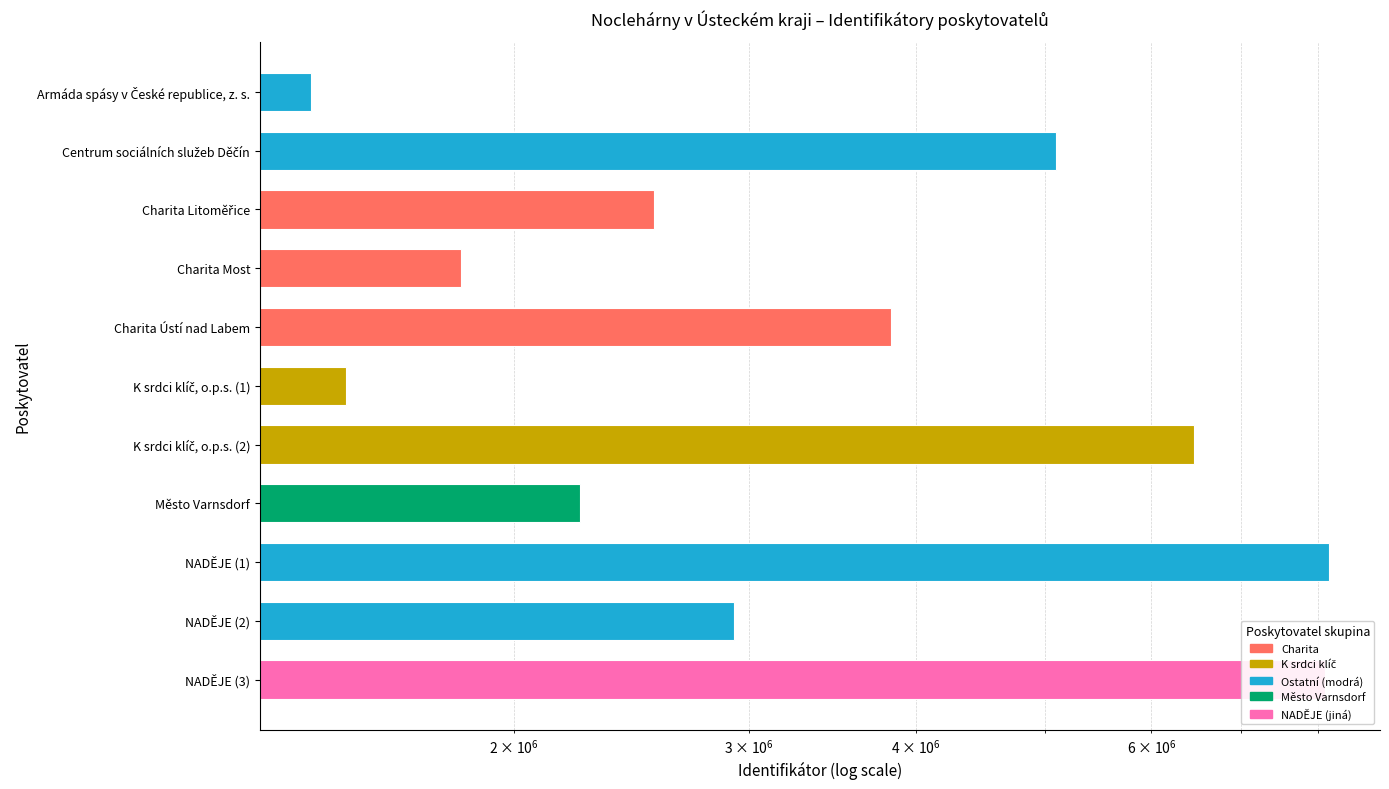

How many bars are there in total?

11